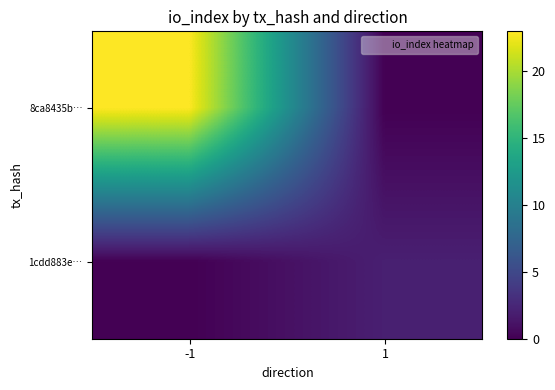

Which series has the largest total across all categories?

8ca8435b…